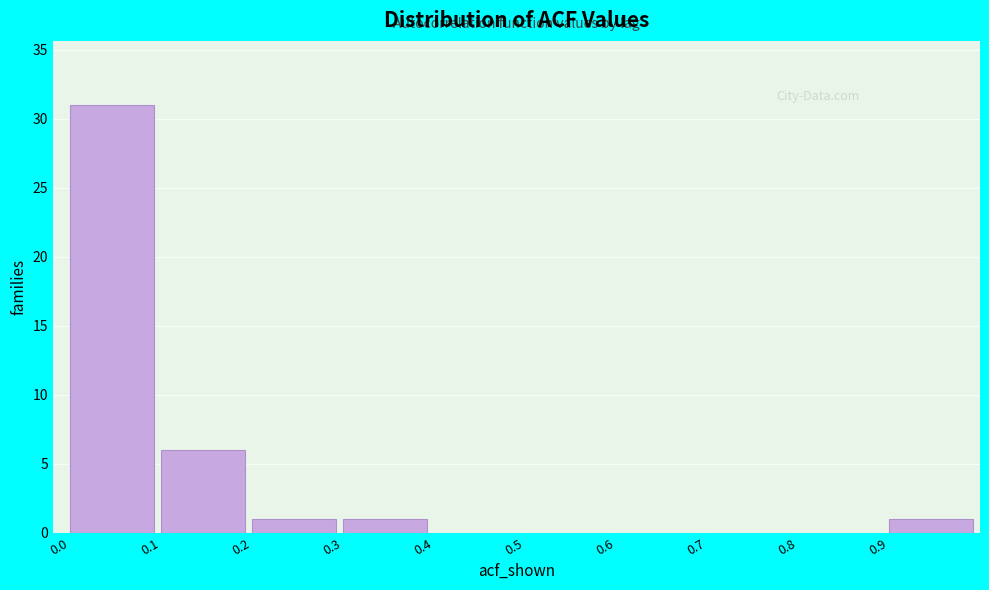

Reading left to right, transcribe all the data shown in this chart.

0.0=31	0.1=6	0.2=1	0.3=1	0.4=0	0.5=0	0.6=0	0.7=0	0.8=0	0.9=1